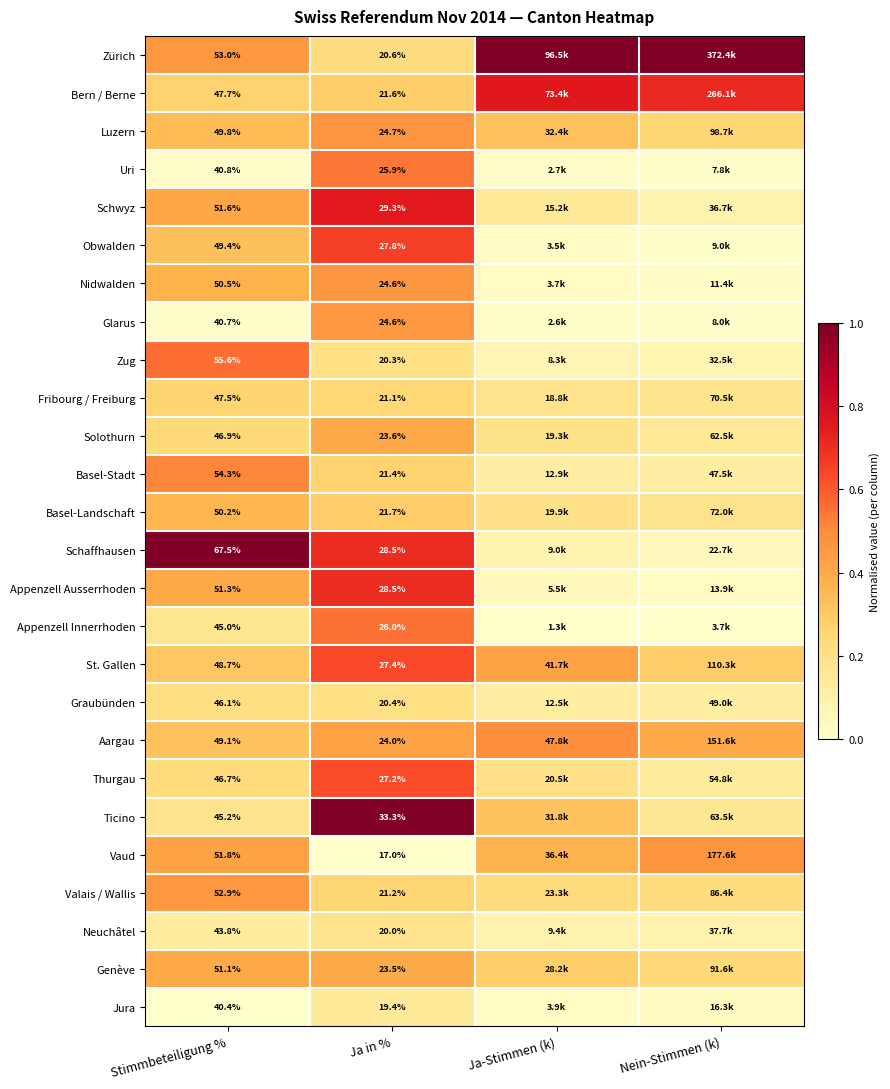

Which series changed the most between Stimmbeteiligung % and Ja in %?

Schaffhausen